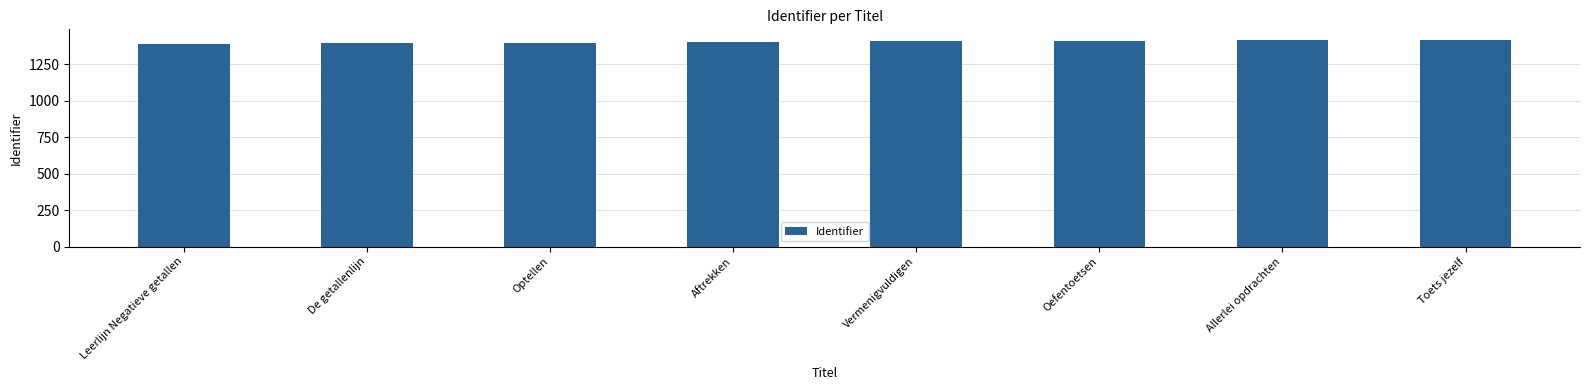

What value does the data have at Allerlei opdrachten?

1413